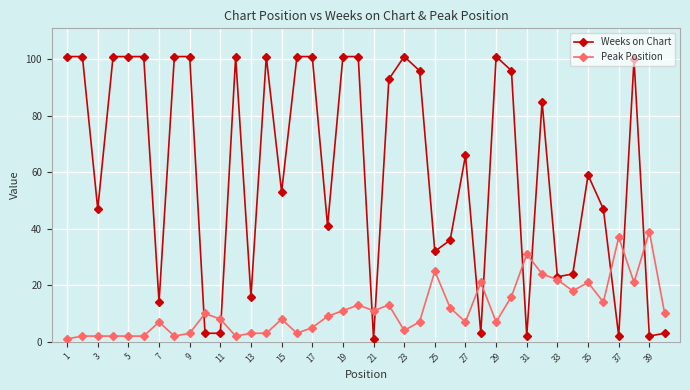

Which series has the largest range (max minus min)?

Weeks on Chart